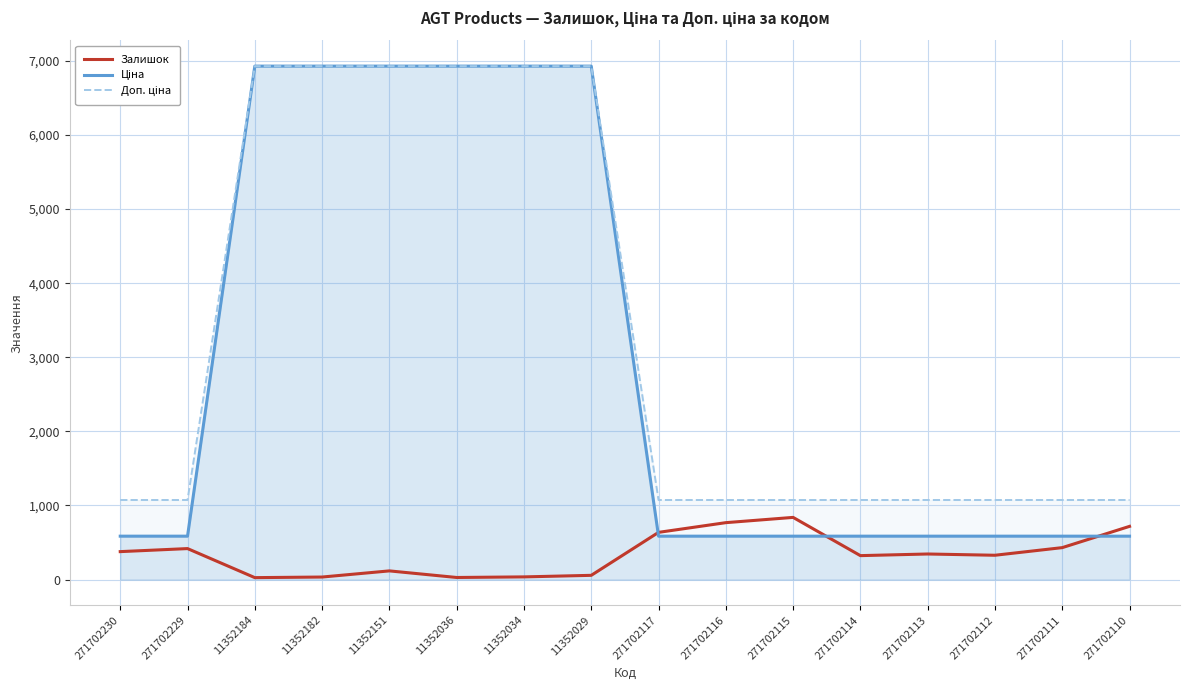

What is the sum of all Доп. ціна values?

52315.3